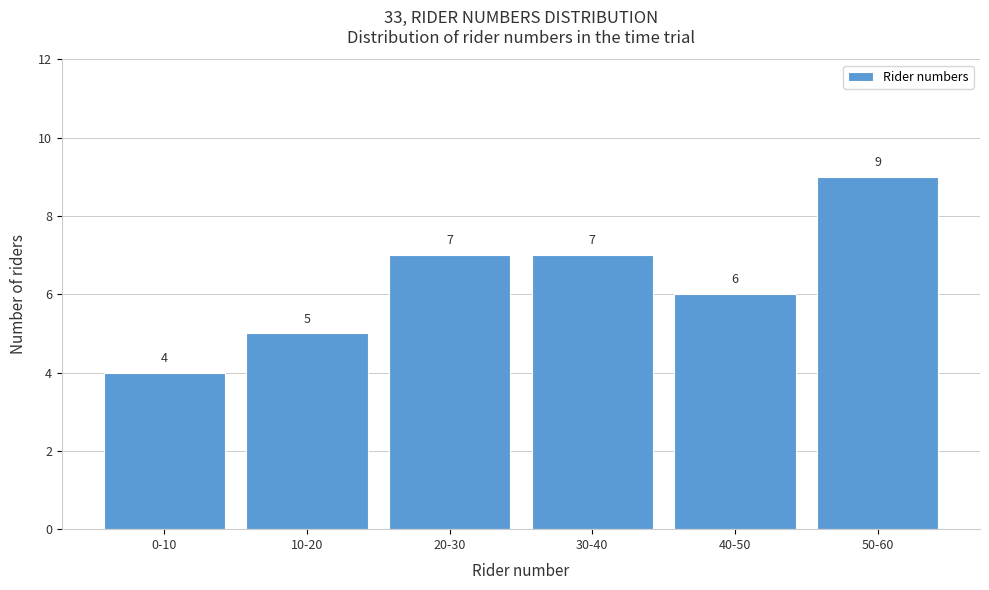

Reading left to right, extract all data points from this chart.

4	5	7	7	6	9